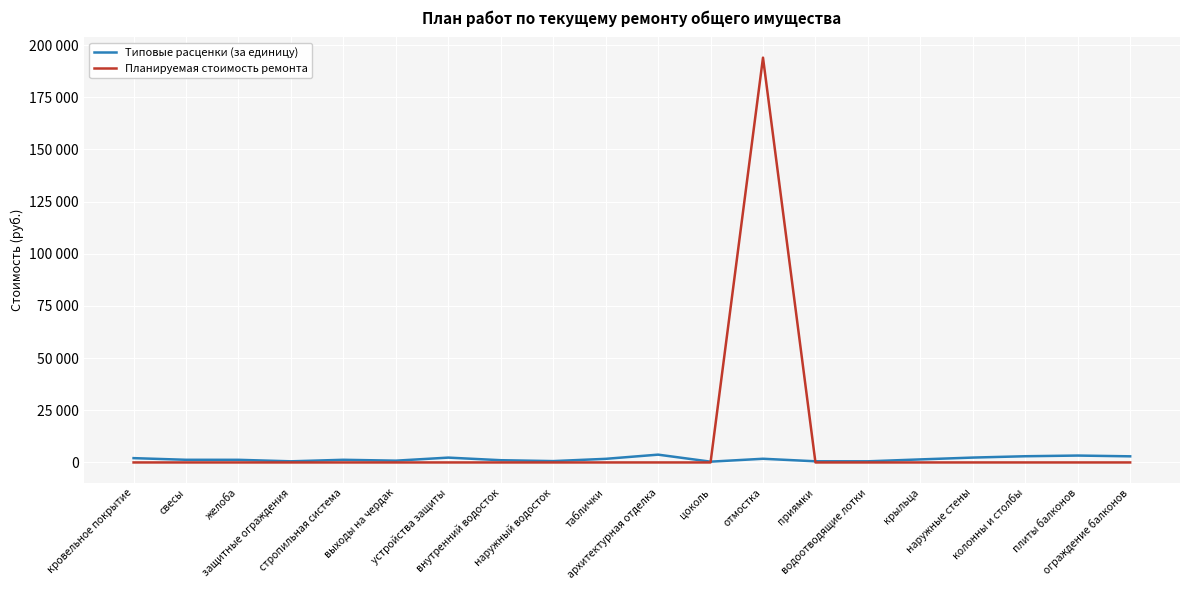

Reading right to left, list all the values displayed in this chart.

Типовые расценки (за единицу): 2931.9	3298.8	2971.8	2331.0	1455.0	541.4	552.6	1763.2	374.2	3735.1	1727.4	644.9	1072.5	2313.3	848.8	1269.7	542.3	1256.0	1269.7	2062.8
Планируемая стоимость ремонта: 0.0	0.0	0.0	0.0	0.0	0.0	0.0	193953.1	0.0	0.0	0.0	0.0	0.0	0.0	0.0	0.0	0.0	0.0	0.0	0.0